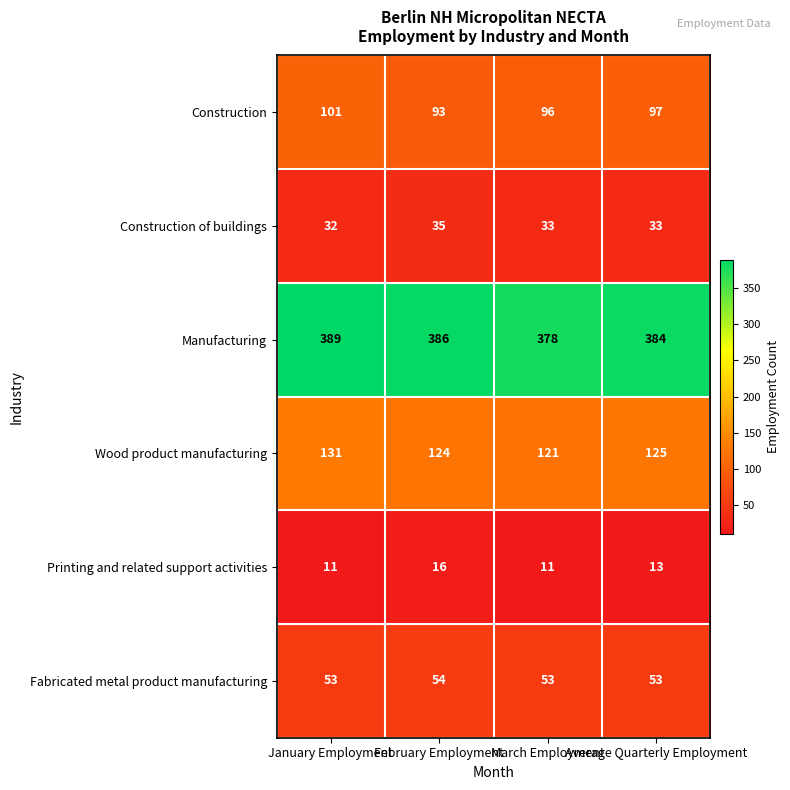

Count the Wood product manufacturing values in the range 124 to 131.

3